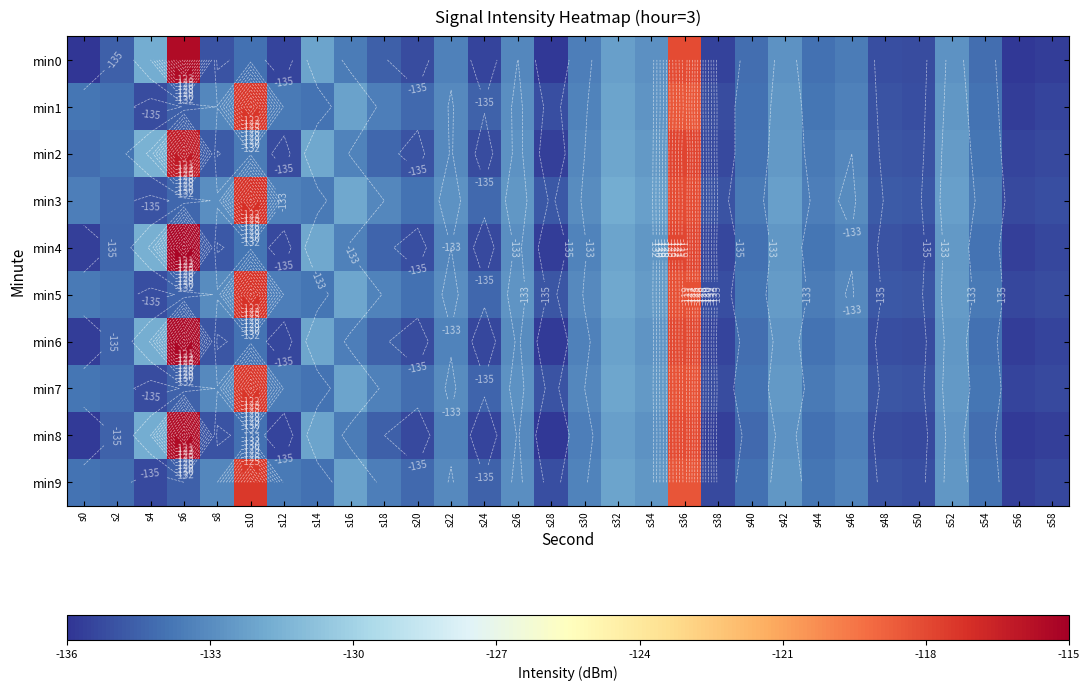

The min3 series shows -133.7 at s40. True or false?

True